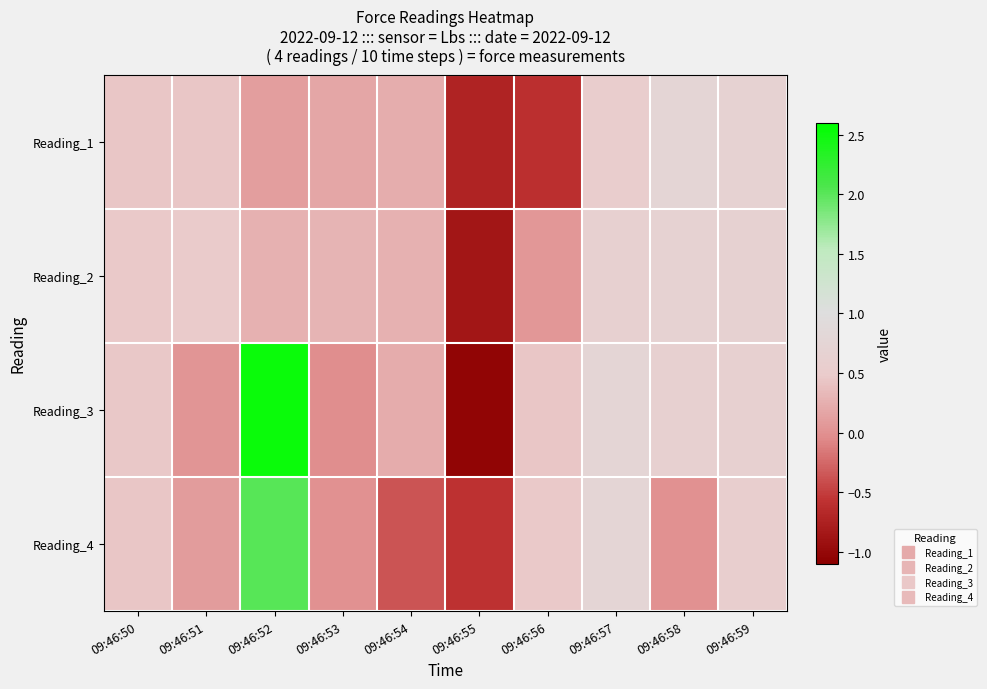

What is the smallest value displayed?

-1.0